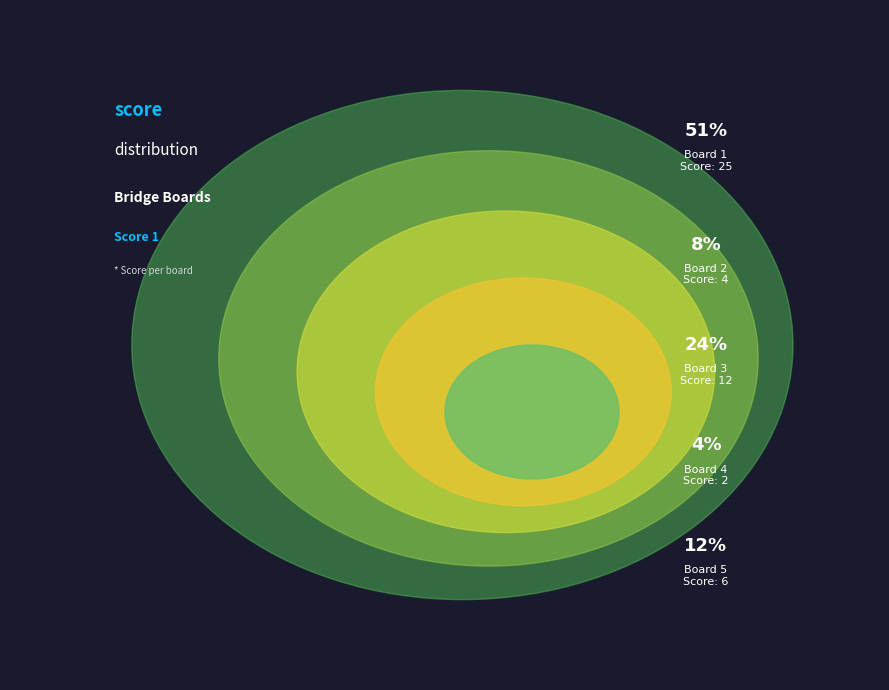

How much of the chart is everything except Board 1?

49.0%